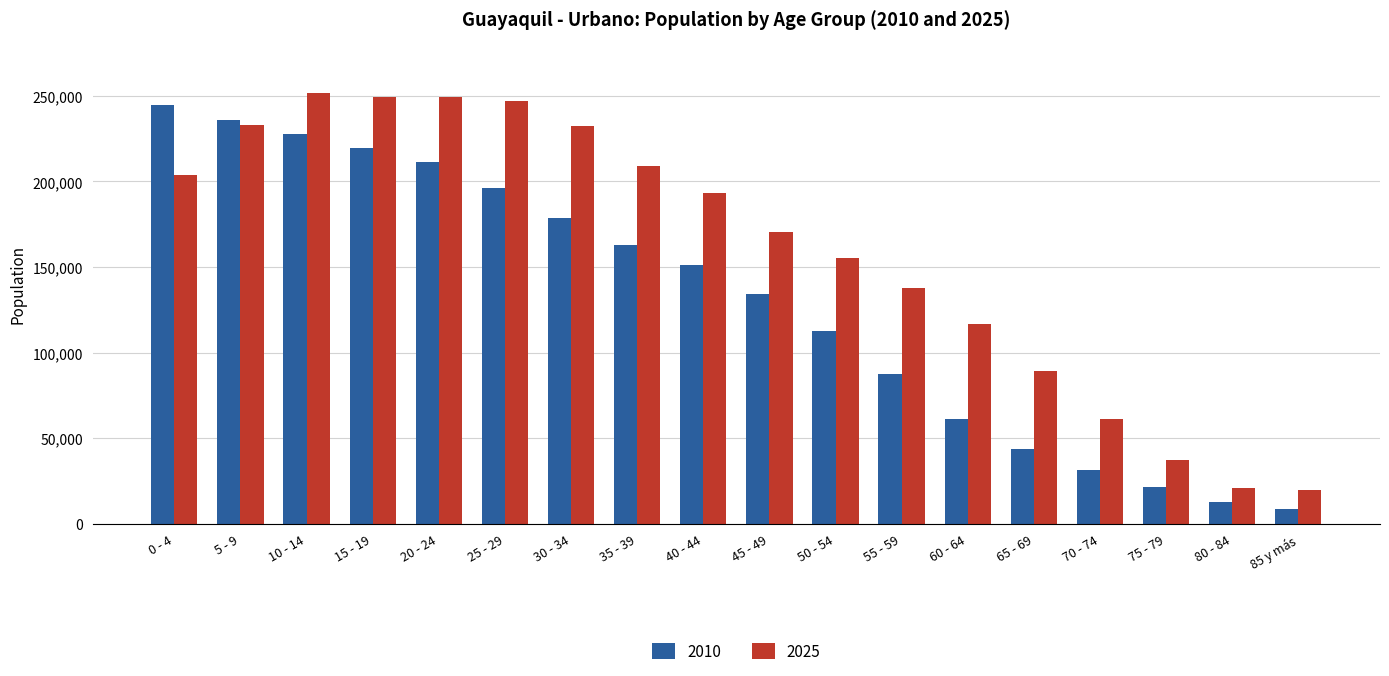

Where is 2010 nearest to the value 126741?

45 - 49